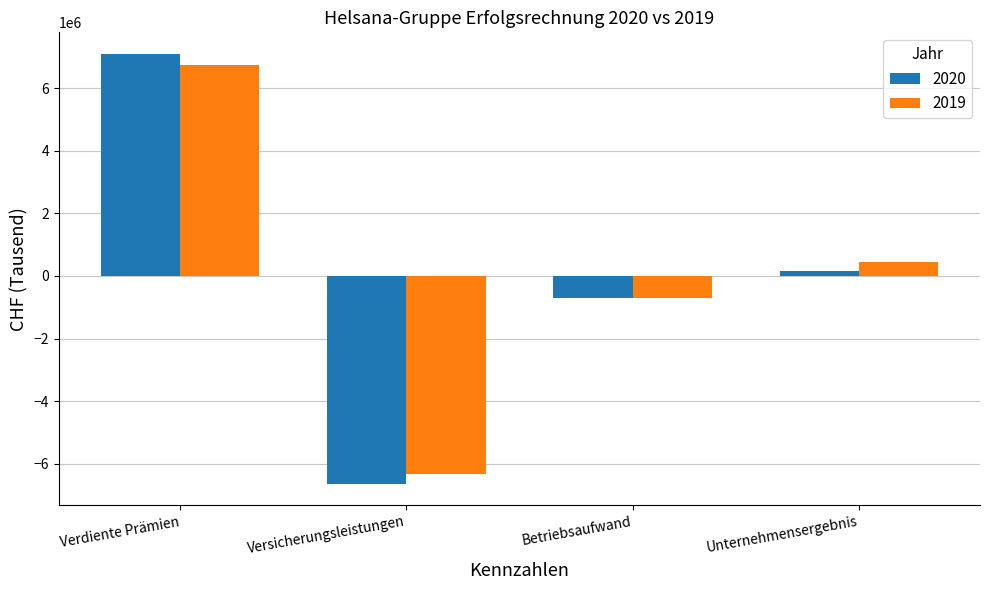

At which category is the sum across all series the highest?

Verdiente Prämien